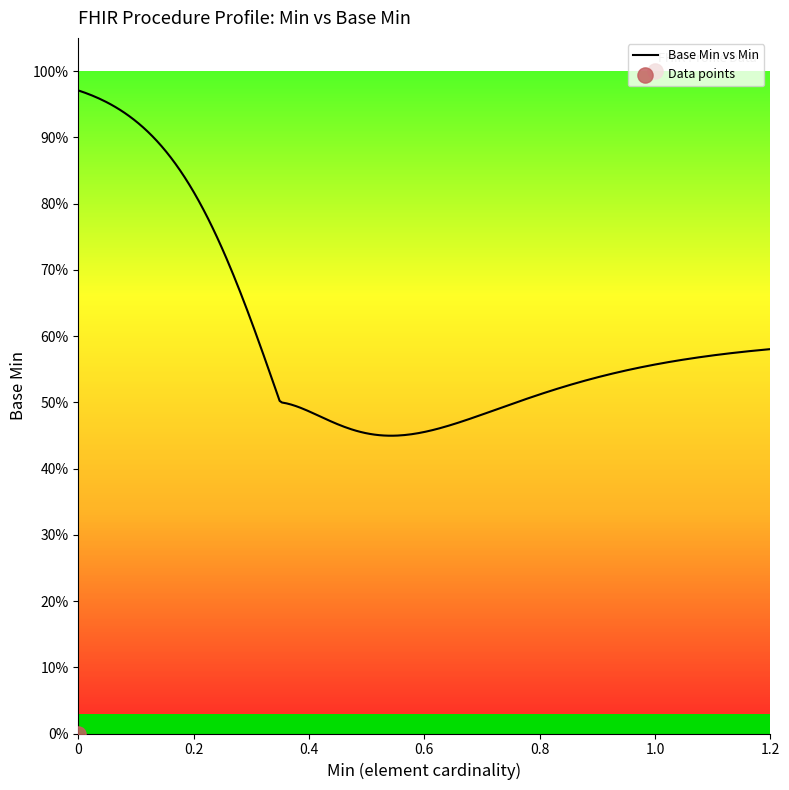

Between 1 and 0, which is larger?

1